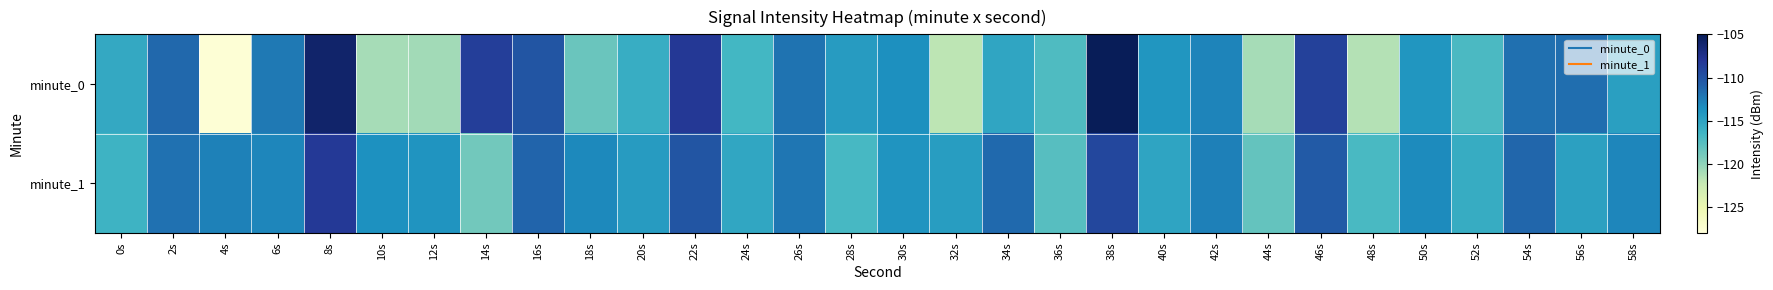

Reading right to left, list all the values displayed in this chart.

minute_0: 58s=-114.8	56s=-111.7	54s=-111.8	52s=-117.0	50s=-114.0	48s=-121.5	46s=-108.8	44s=-121.0	42s=-112.9	40s=-114.1	38s=-105.0	36s=-117.2	34s=-115.2	32s=-121.8	30s=-113.6	28s=-114.5	26s=-112.0	24s=-116.7	22s=-108.2	20s=-115.8	18s=-118.5	16s=-110.1	14s=-108.6	12s=-120.8	10s=-120.9	8s=-105.9	6s=-112.3	4s=-127.7	2s=-111.3	0s=-115.5
minute_1: 58s=-113.0	56s=-114.8	54s=-111.2	52s=-115.7	50s=-113.3	48s=-116.9	46s=-110.5	44s=-118.2	42s=-112.7	40s=-115.1	38s=-109.3	36s=-117.5	34s=-111.4	32s=-114.6	30s=-113.9	28s=-116.8	26s=-112.1	24s=-115.3	22s=-110.2	20s=-114.5	18s=-113.2	16s=-111.2	14s=-118.8	12s=-114.0	10s=-113.6	8s=-108.3	6s=-113.1	4s=-112.8	2s=-111.9	0s=-116.2